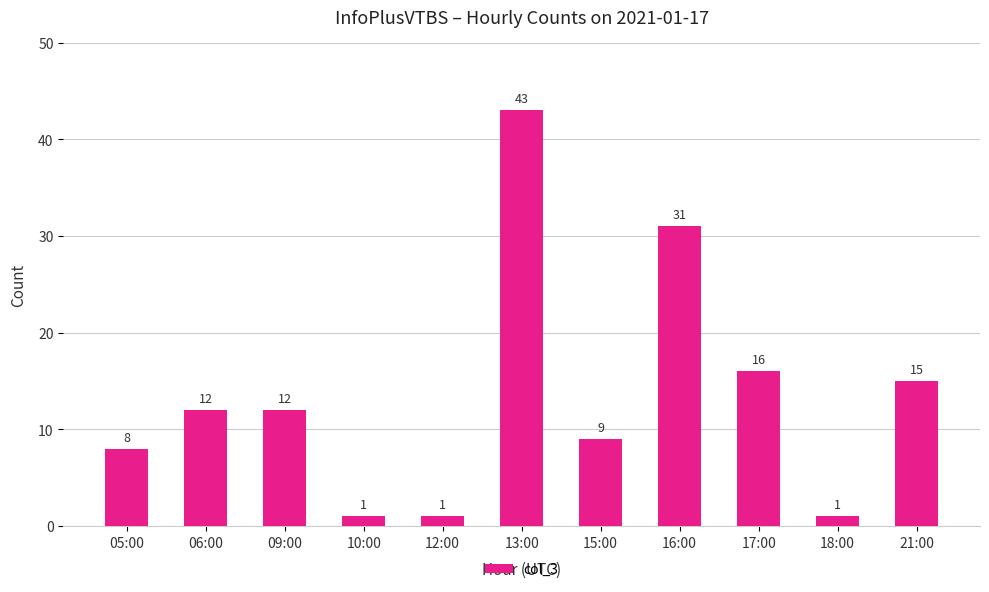

What position from the right is 06:00?

10